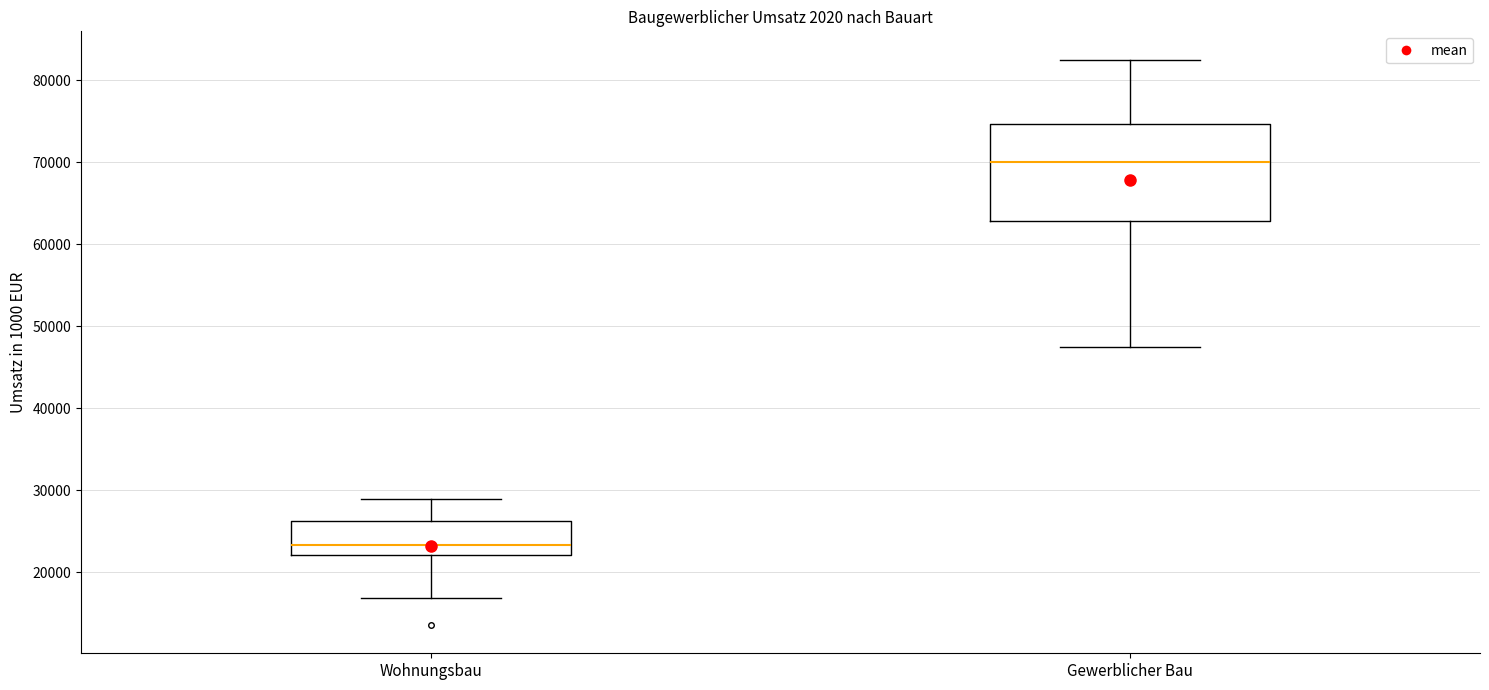

Where does the upper whisker of the box for Wohnungsbau end on the y-axis? The values are not printed on the chart, so give them approximately, as read against the axis.

29000